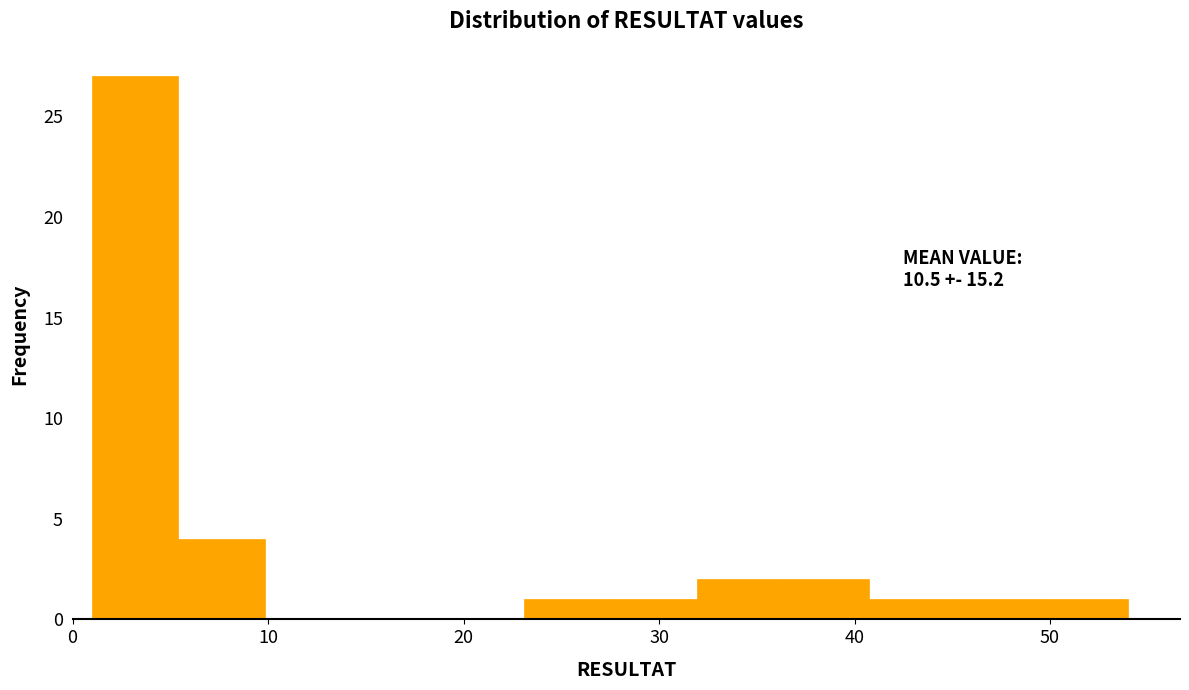

Which range on the x-axis has the tallest bar?

1 to 5